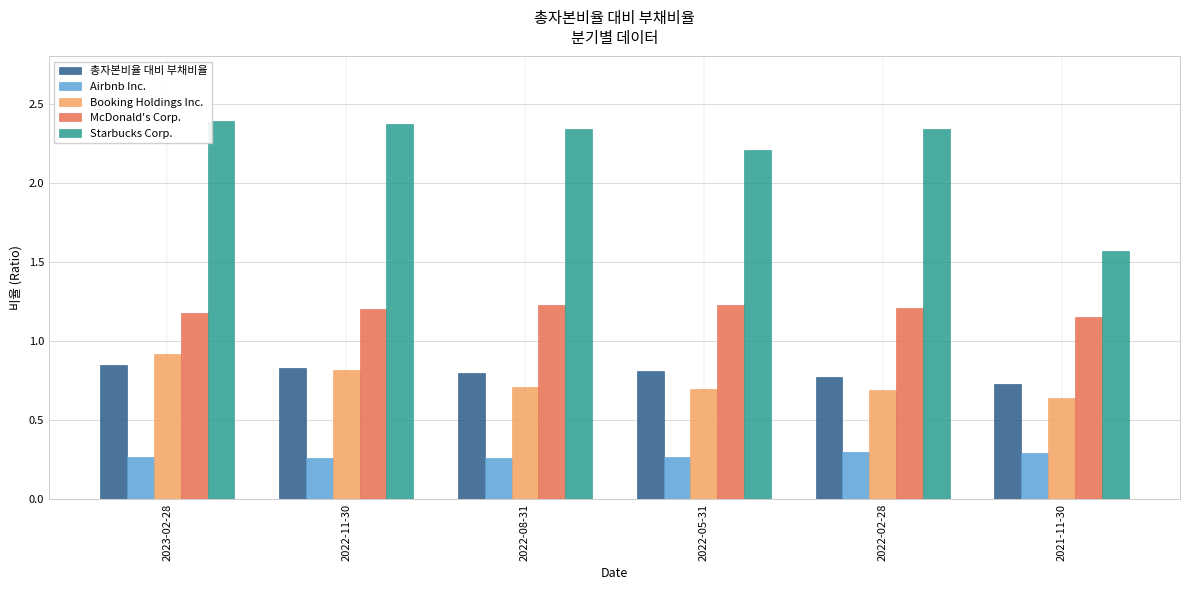

The value of Airbnb Inc. at 2022-11-30 is 0.4. True or false?

False